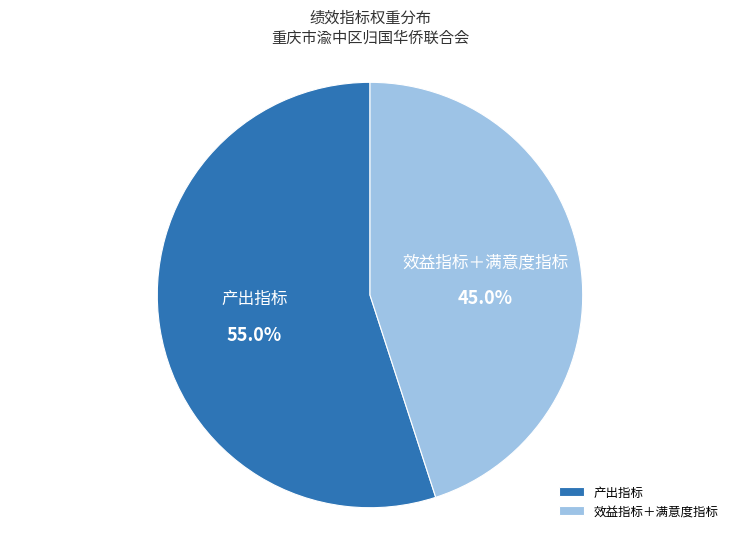

Rank the categories by value from lowest to highest.

效益指标＋满意度指标, 产出指标